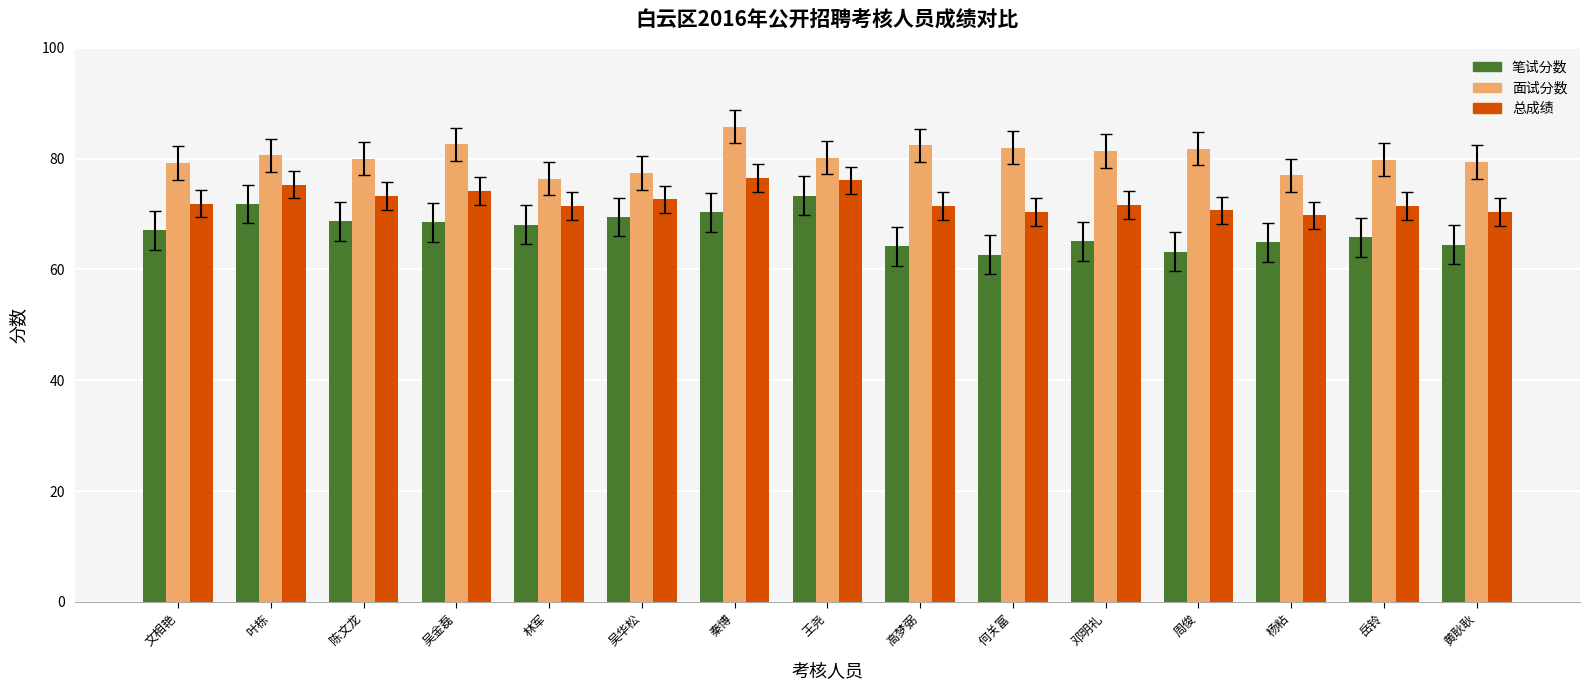

Is the value of 面试分数 at 秦博 greater than the value of 笔试分数 at 王尧?

Yes